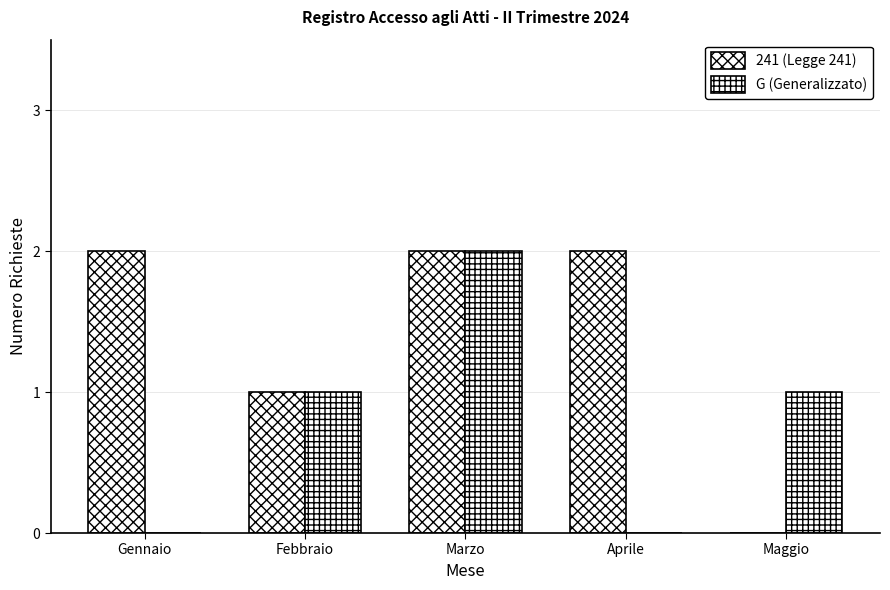

Count the number of data series in this chart.

2